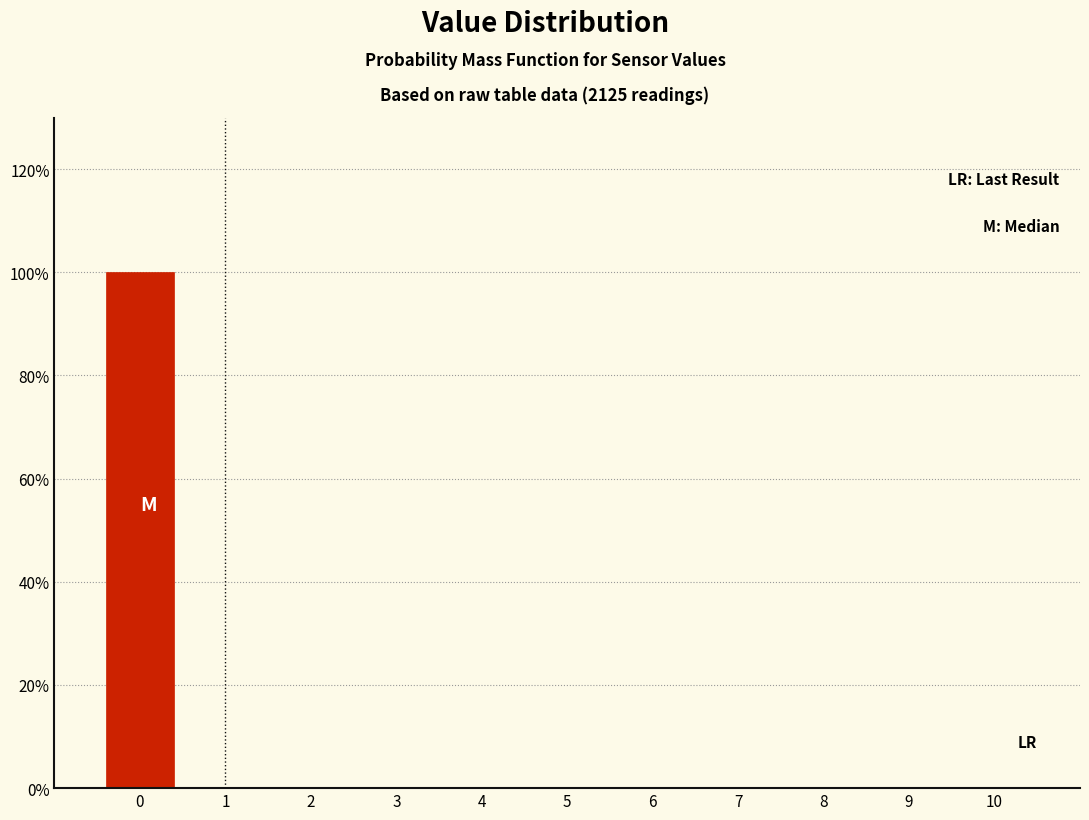

How tall is the bar that spans -0.5 to 0.5 on the x-axis? The values are not printed on the chart, so give them approximately, as read against the axis.

100